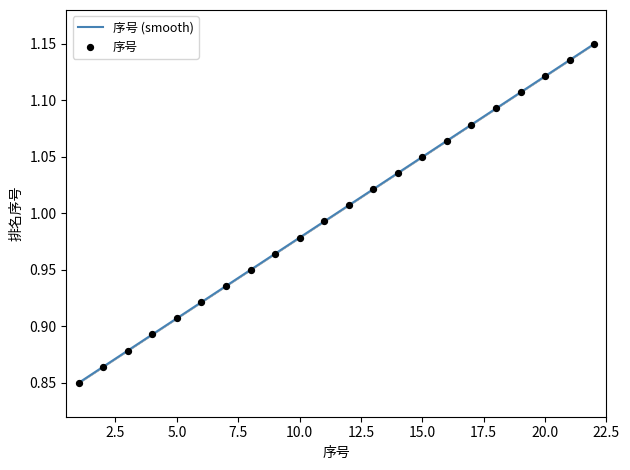

What is the change in value from 6 to 21?

+0.2